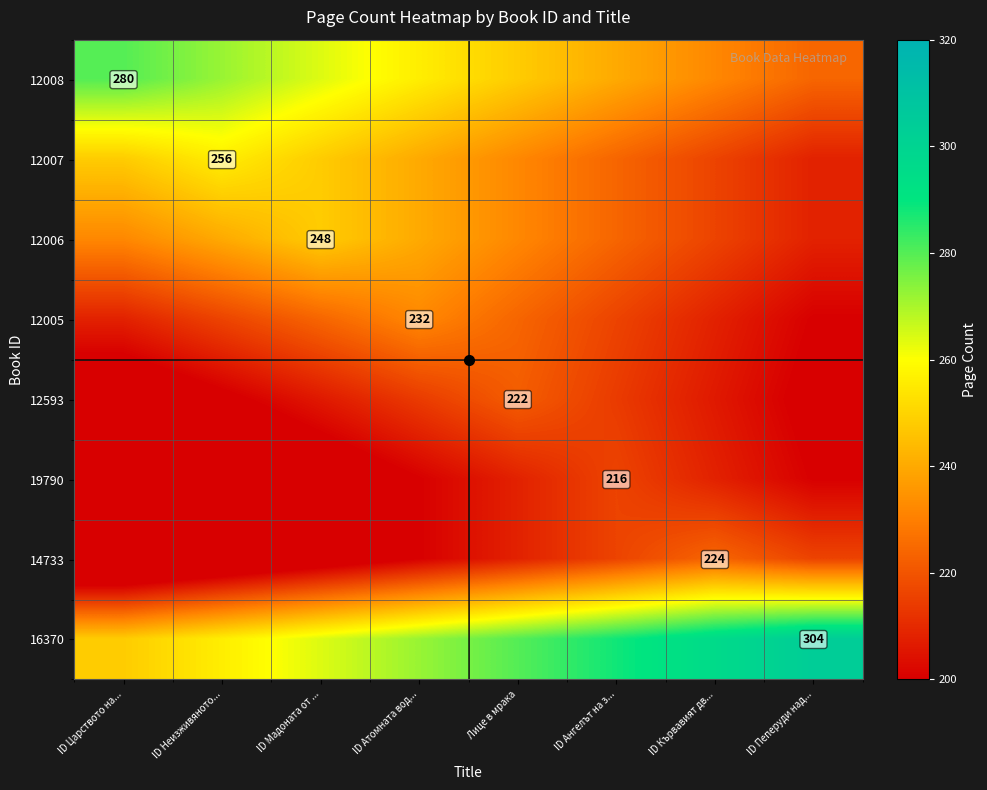

Count the number of categories in the chart.

8